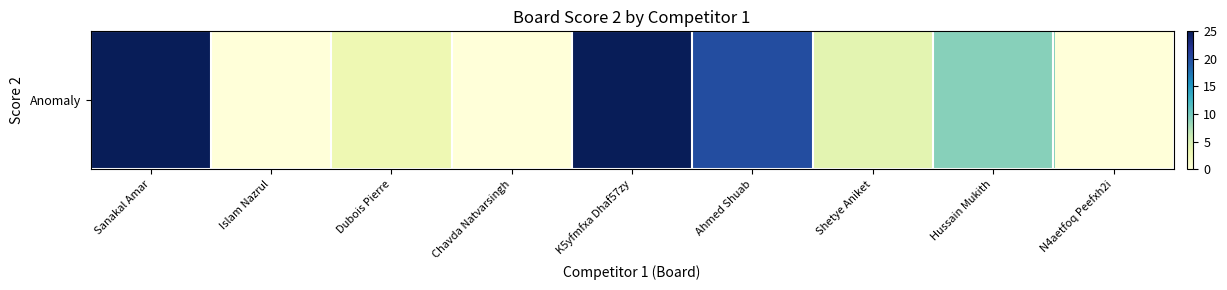

Reading left to right, transcribe all the data shown in this chart.

25	0	3	0	25	20	4	9	0